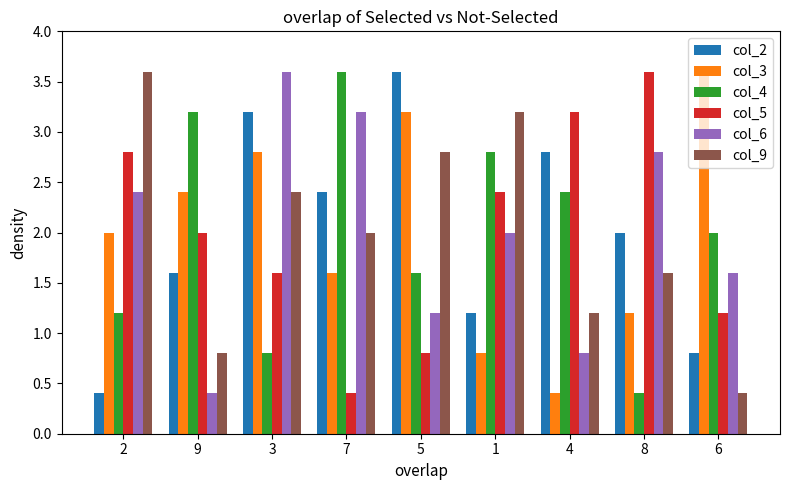

At which category is the sum across all series the highest?

3